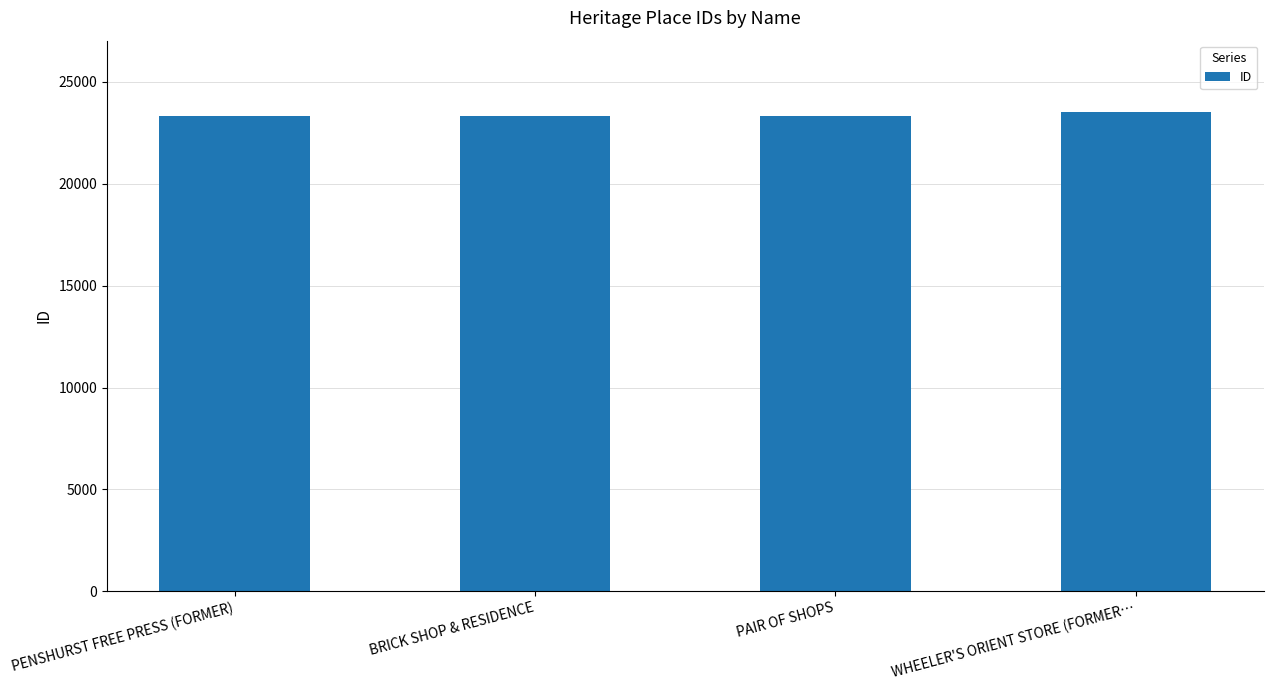

What is the ratio of the value at PAIR OF SHOPS to the value at PENSHURST FREE PRESS (FORMER)?

1.0